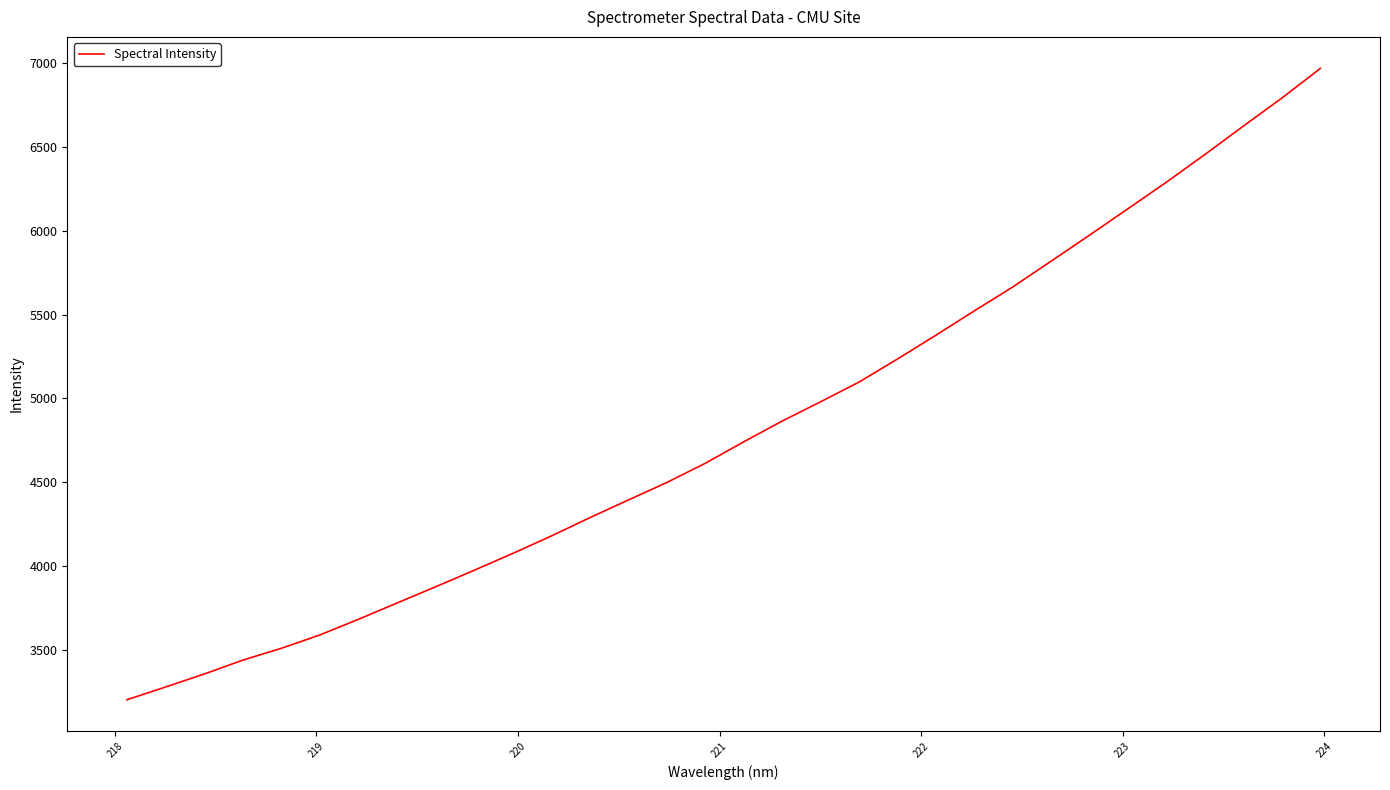

What is the greatest value displayed?

6970.0